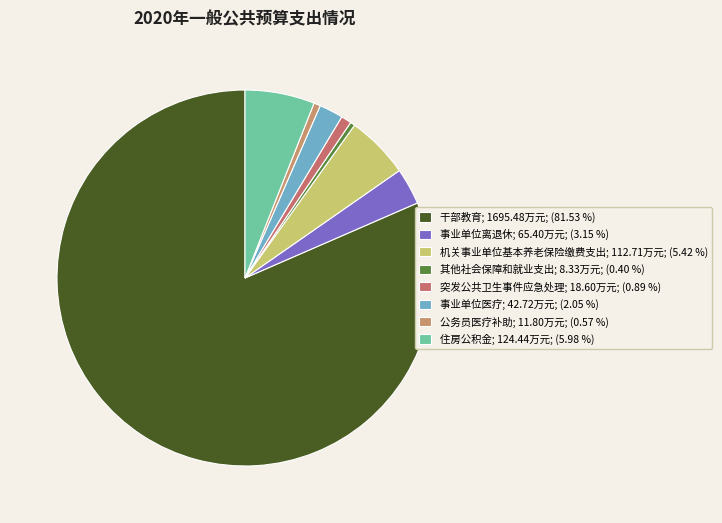

How many slices are in this pie chart?

8